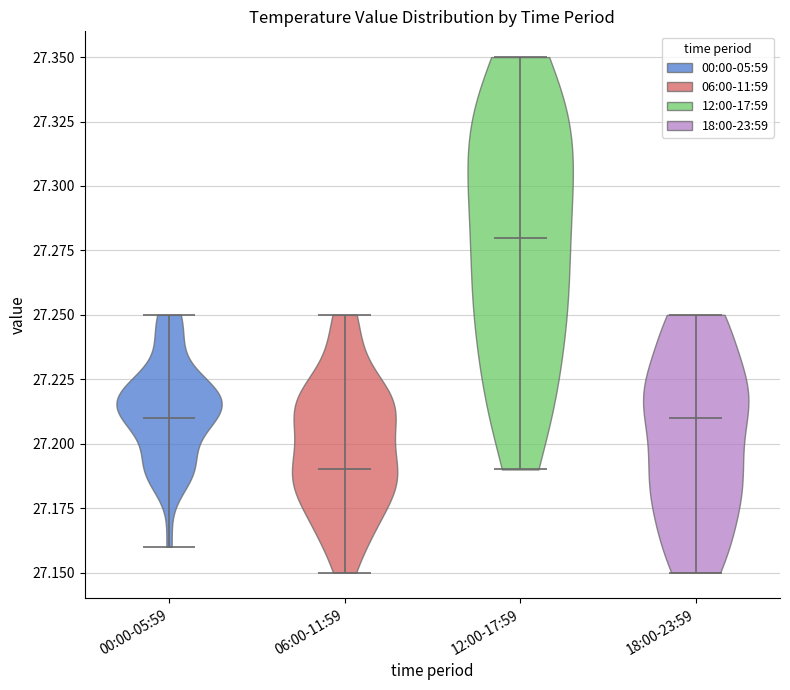

Reading left to right, read every violin against the y-axis: where its median line is, and the lowest and highest points it reaches. The values are not printed on the chart, so give them approximately, as read against the axis.

00:00-05:59: median line 27.21, lowest point 27.16, highest point 27.25
06:00-11:59: median line 27.19, lowest point 27.15, highest point 27.25
12:00-17:59: median line 27.28, lowest point 27.19, highest point 27.35
18:00-23:59: median line 27.21, lowest point 27.15, highest point 27.25